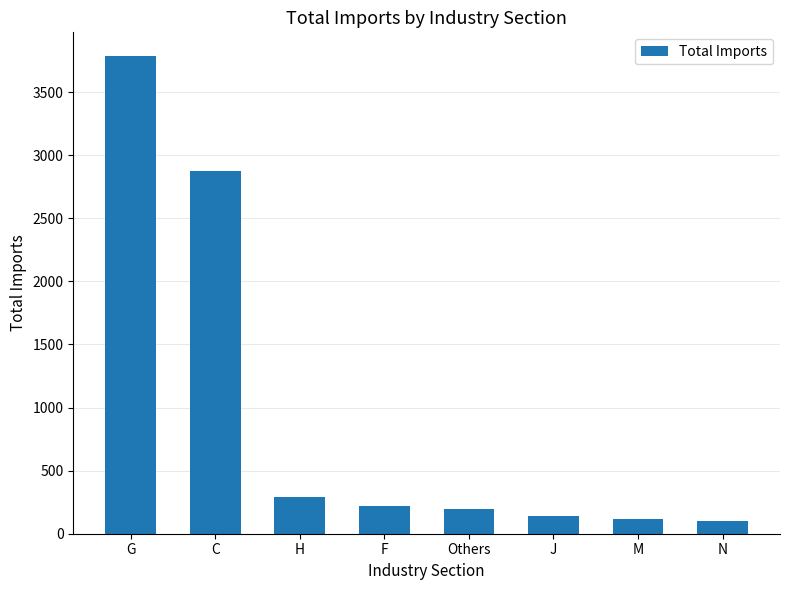

At which label does the data first exceed 219?

G